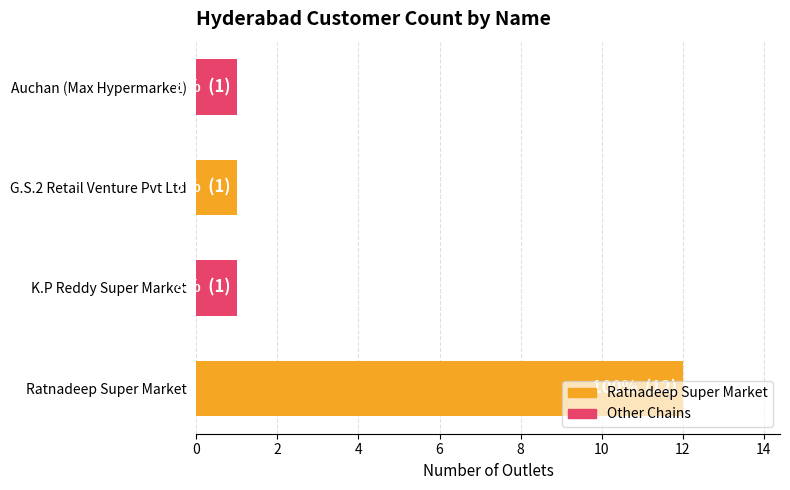

The value at K.P Reddy Super Market is 2. True or false?

False